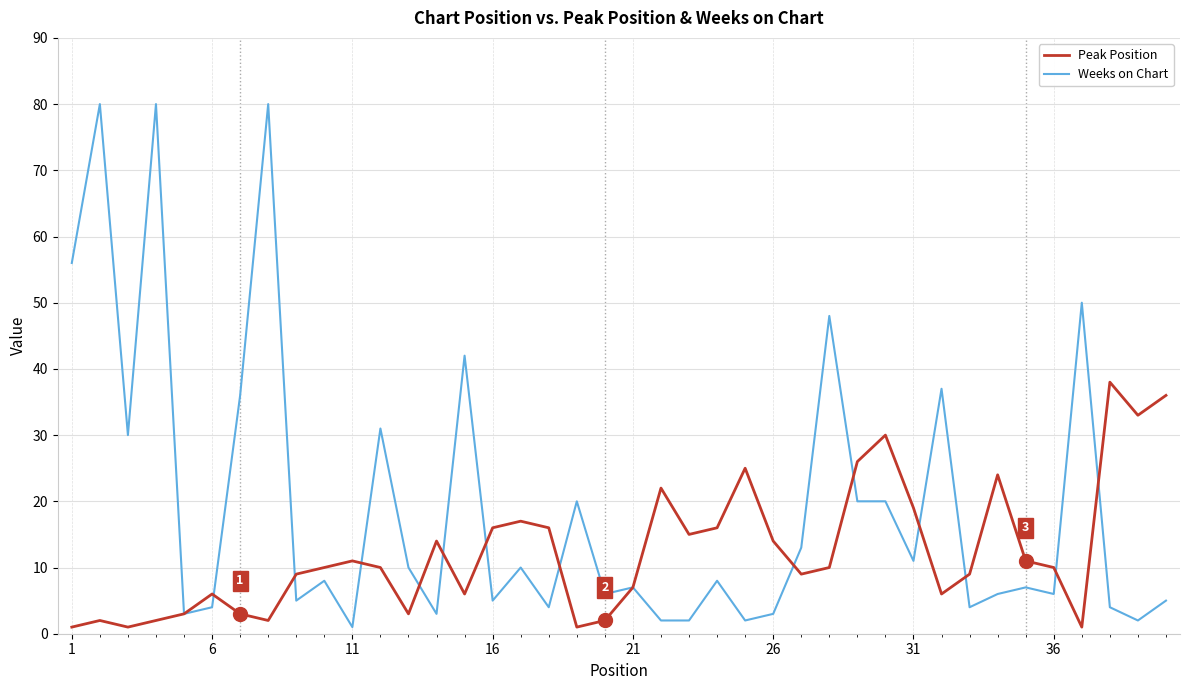

How many lines are shown in the chart?

2